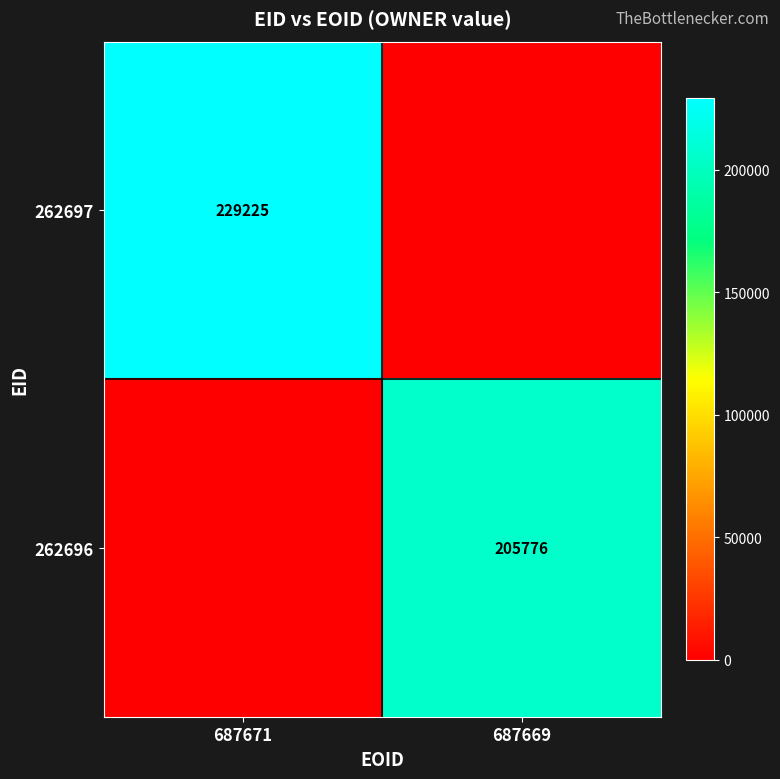

Which series has the widest spread of values?

262697